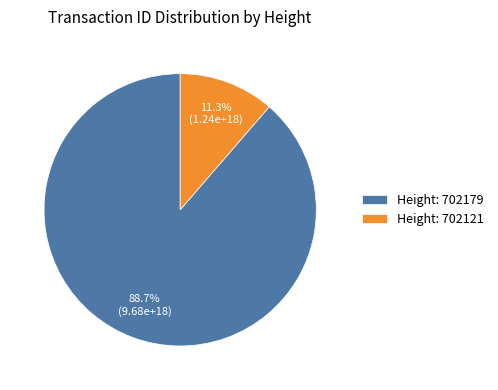

Count the number of slices in the pie.

2